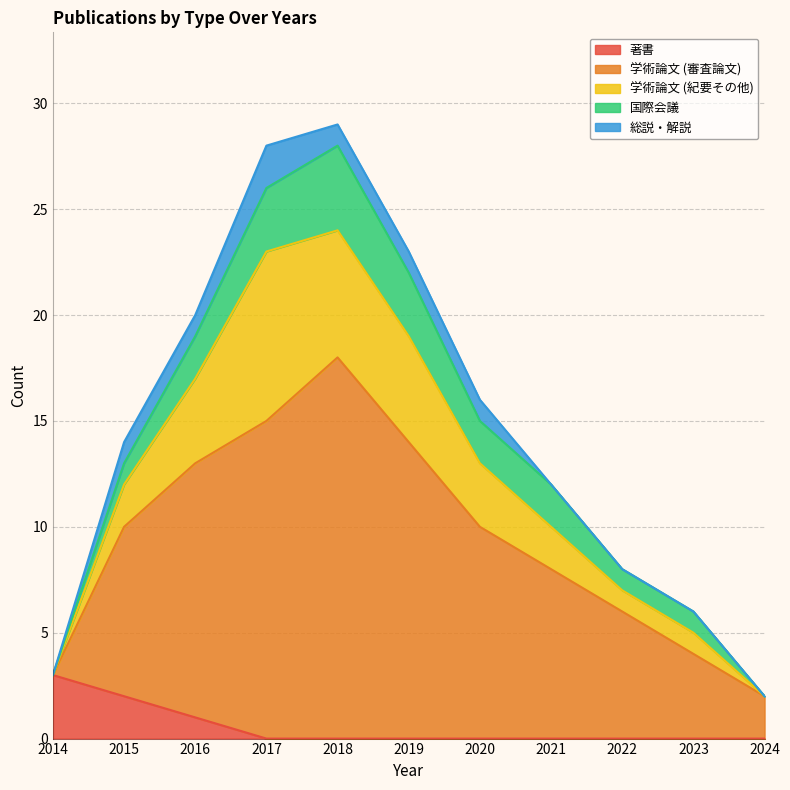

At 2015, list the series in order from largest to smallest.

学術論文 (審査論文), 著書, 学術論文 (紀要その他), 国際会議, 総説・解説